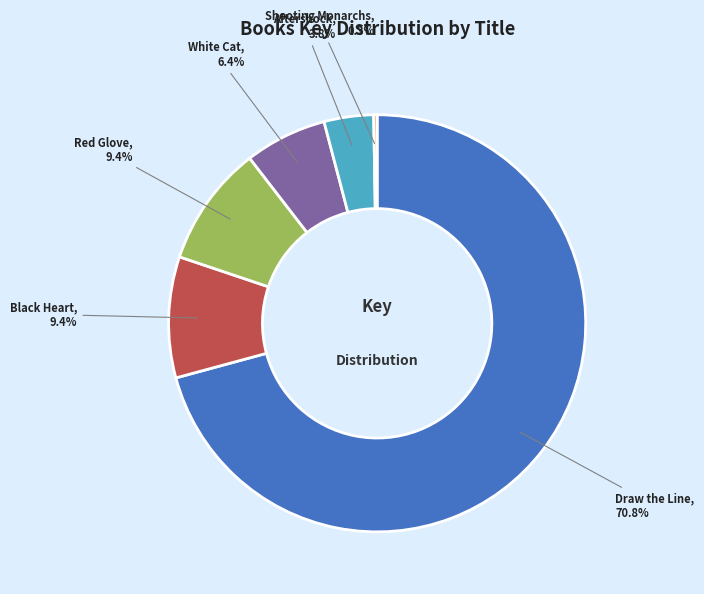

What is the smallest slice in the pie chart?

Shooting Monarchs